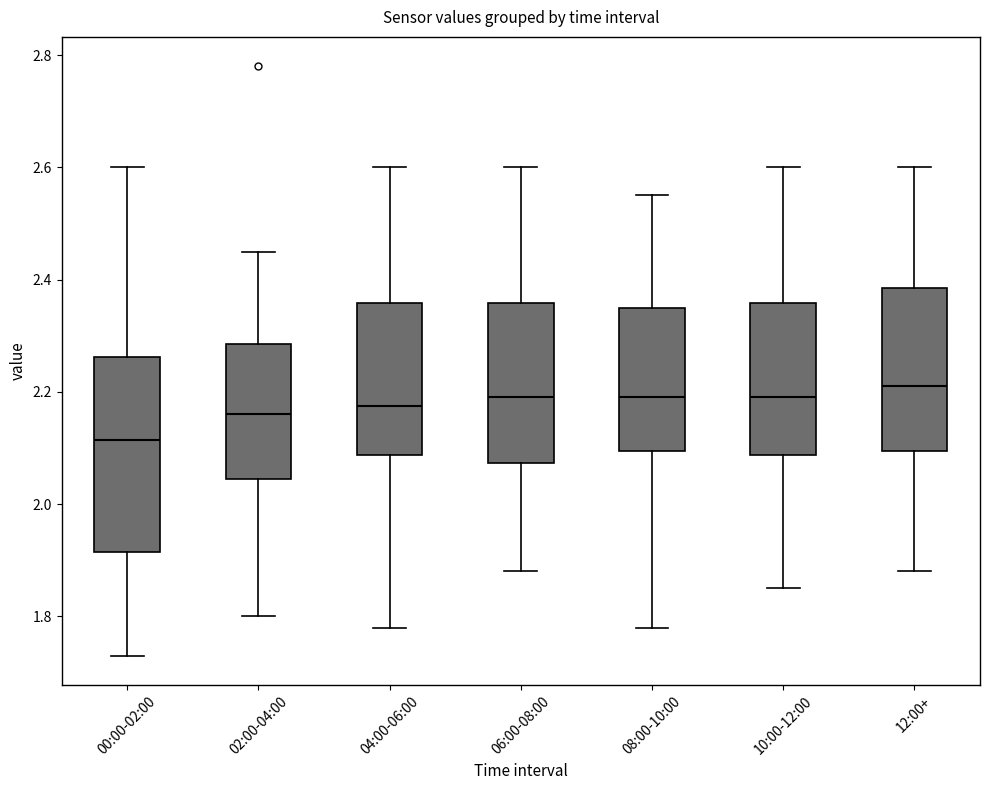

Reading left to right, read every box against the y-axis: the position of its median line, the range the box covers, and the ends of its whiskers. The values are not printed on the chart, so give them approximately, as read against the axis.

00:00-02:00: median 2.12, box 1.92 to 2.26, whiskers 1.74 to 2.60
02:00-04:00: median 2.16, box 2.04 to 2.28, whiskers 1.80 to 2.46
04:00-06:00: median 2.18, box 2.08 to 2.36, whiskers 1.78 to 2.60
06:00-08:00: median 2.20, box 2.08 to 2.36, whiskers 1.88 to 2.60
08:00-10:00: median 2.20, box 2.10 to 2.36, whiskers 1.78 to 2.56
10:00-12:00: median 2.20, box 2.08 to 2.36, whiskers 1.86 to 2.60
12:00+: median 2.22, box 2.10 to 2.38, whiskers 1.88 to 2.60